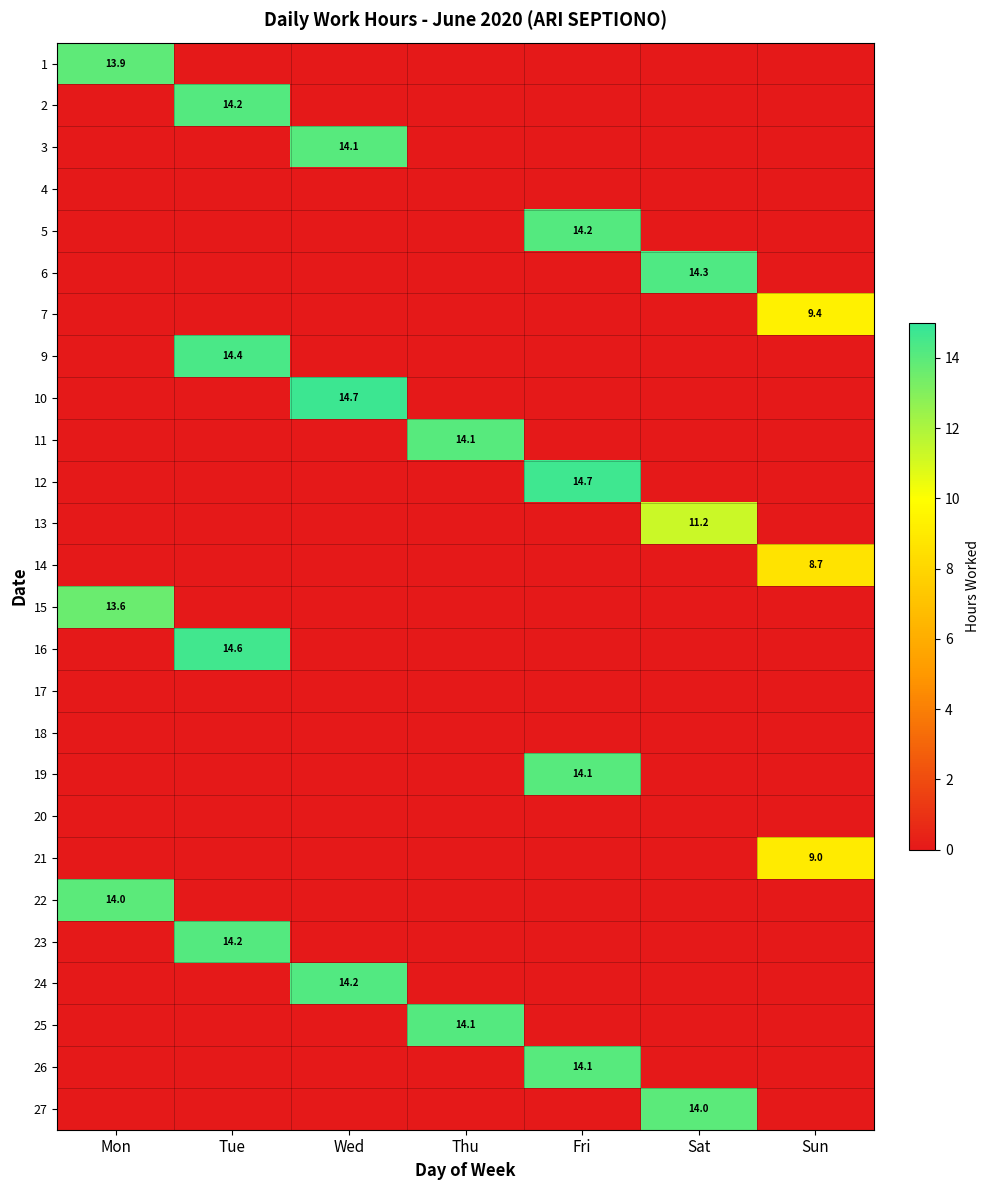

At Wed, list the series in order from smallest to largest.

1, 2, 4, 5, 6, 7, 9, 11, 12, 13, 14, 15, 16, 17, 18, 19, 20, 21, 22, 23, 25, 26, 27, 3, 24, 10